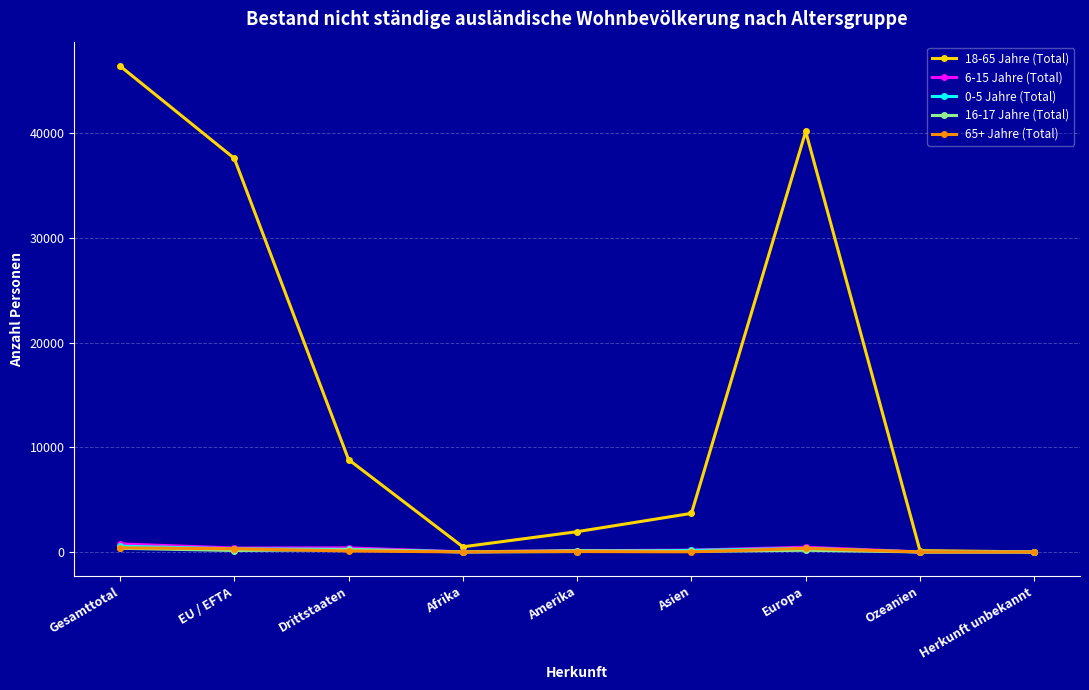

What is the label of the 3rd point from the right?

Europa